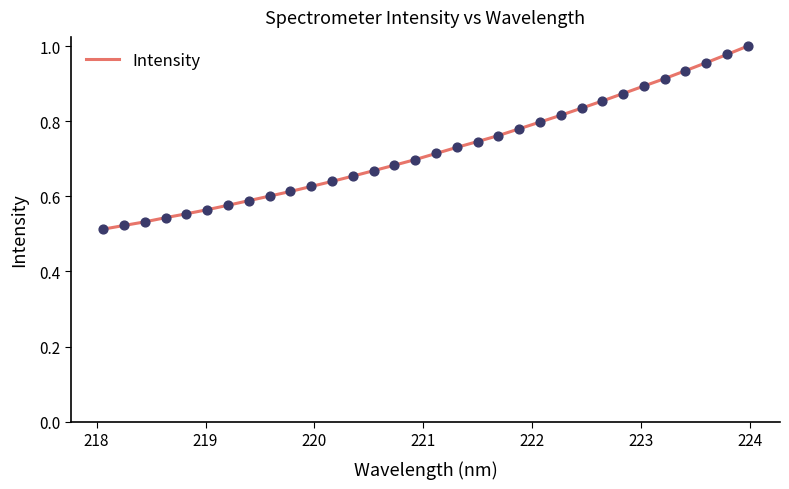

Is this an area chart (filled region under the line)?

No